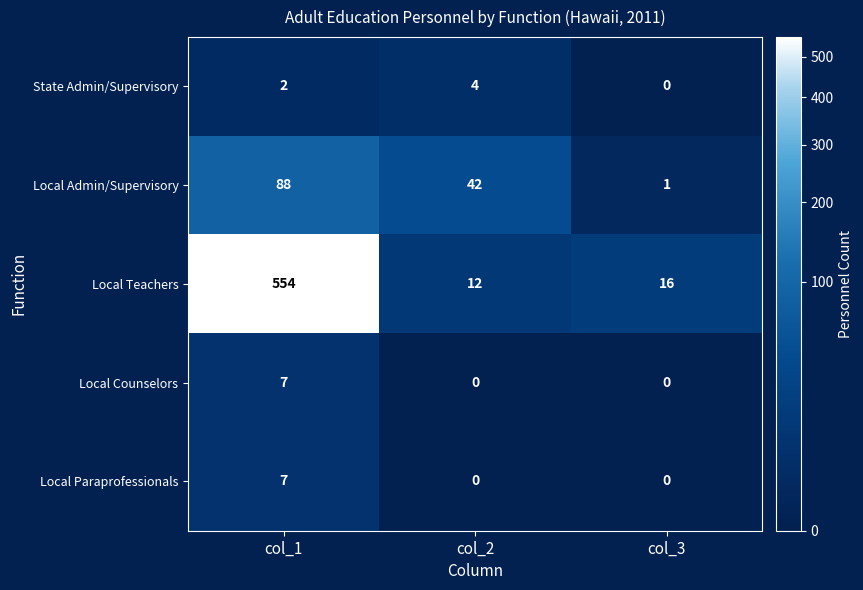

Reading left to right, list all the values displayed in this chart.

State Admin/Supervisory: col_1=2	col_2=4	col_3=0
Local Admin/Supervisory: col_1=88	col_2=42	col_3=1
Local Teachers: col_1=554	col_2=12	col_3=16
Local Counselors: col_1=7	col_2=0	col_3=0
Local Paraprofessionals: col_1=7	col_2=0	col_3=0